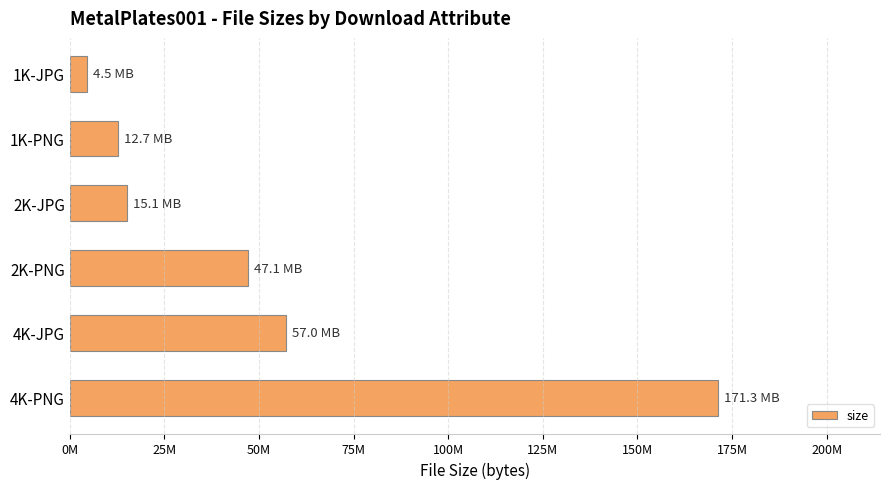

Where is the data nearest to the value 87887889?

4K-JPG